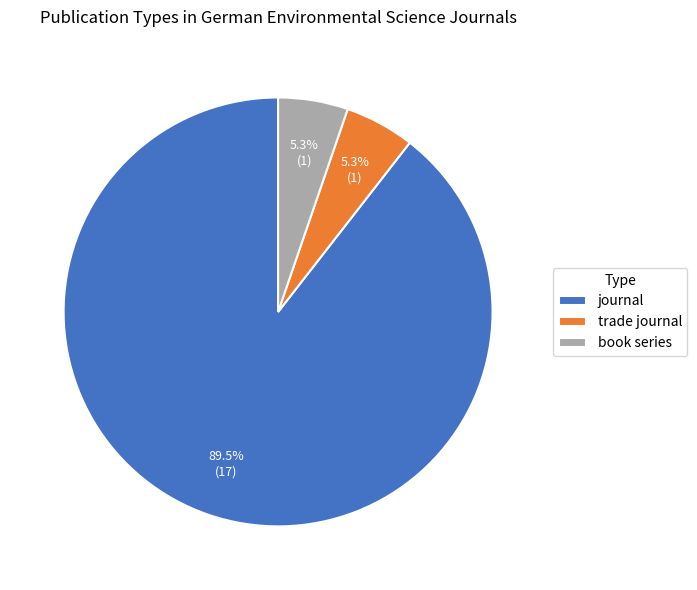

What is the largest slice in the pie chart?

journal